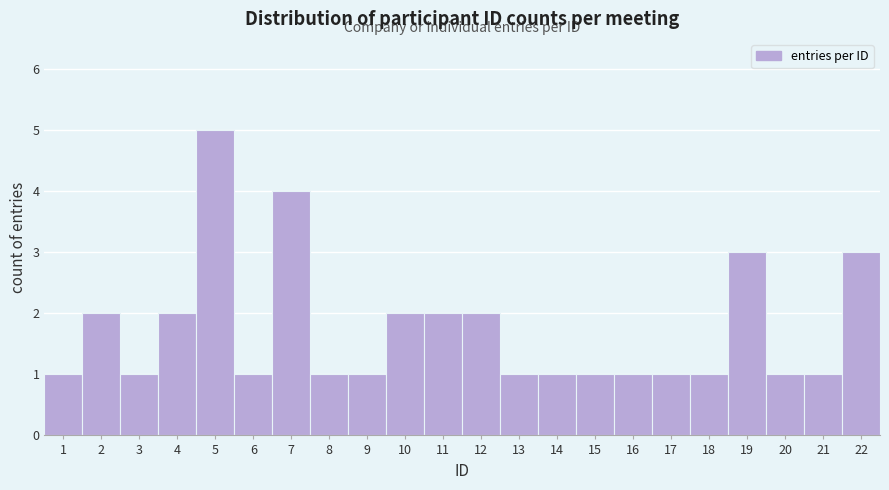

Reading right to left, list all the values displayed in this chart.

3	1	1	3	1	1	1	1	1	1	2	2	2	1	1	4	1	5	2	1	2	1